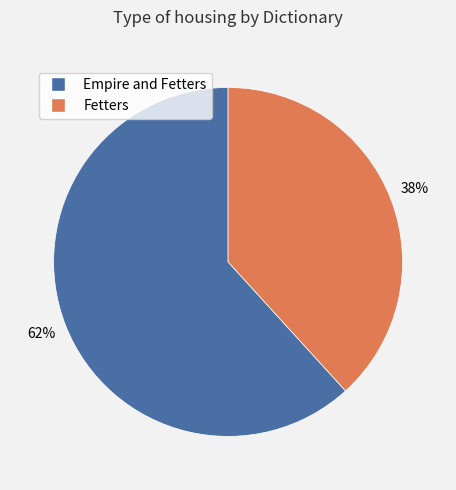

Count the number of slices in the pie.

2